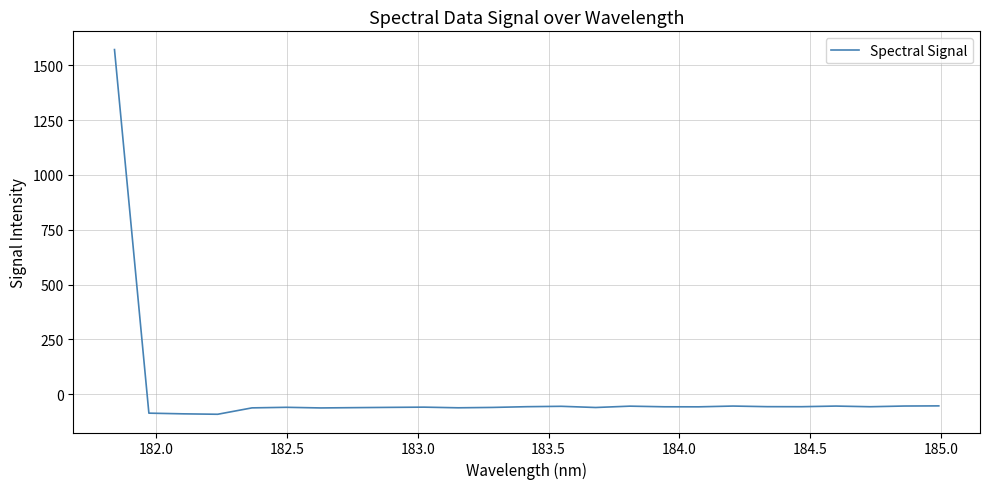

What is the minimum value shown in the chart?

-91.5